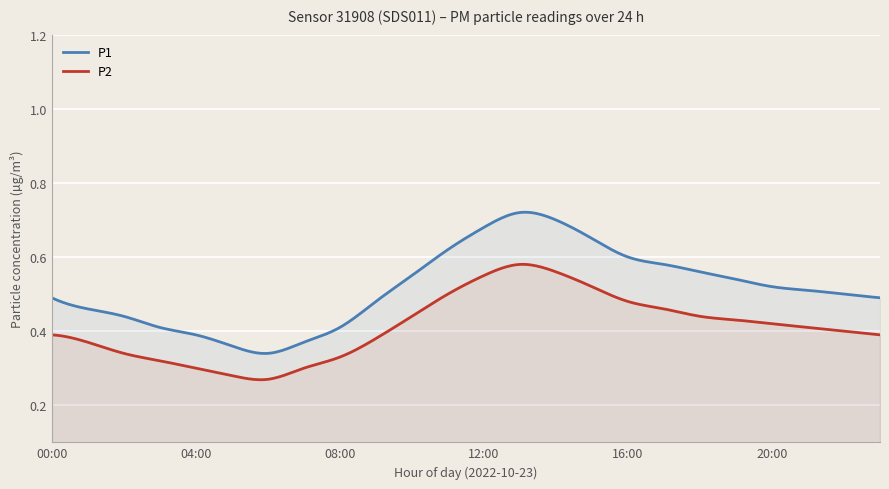

Which series has the largest total across all categories?

P1